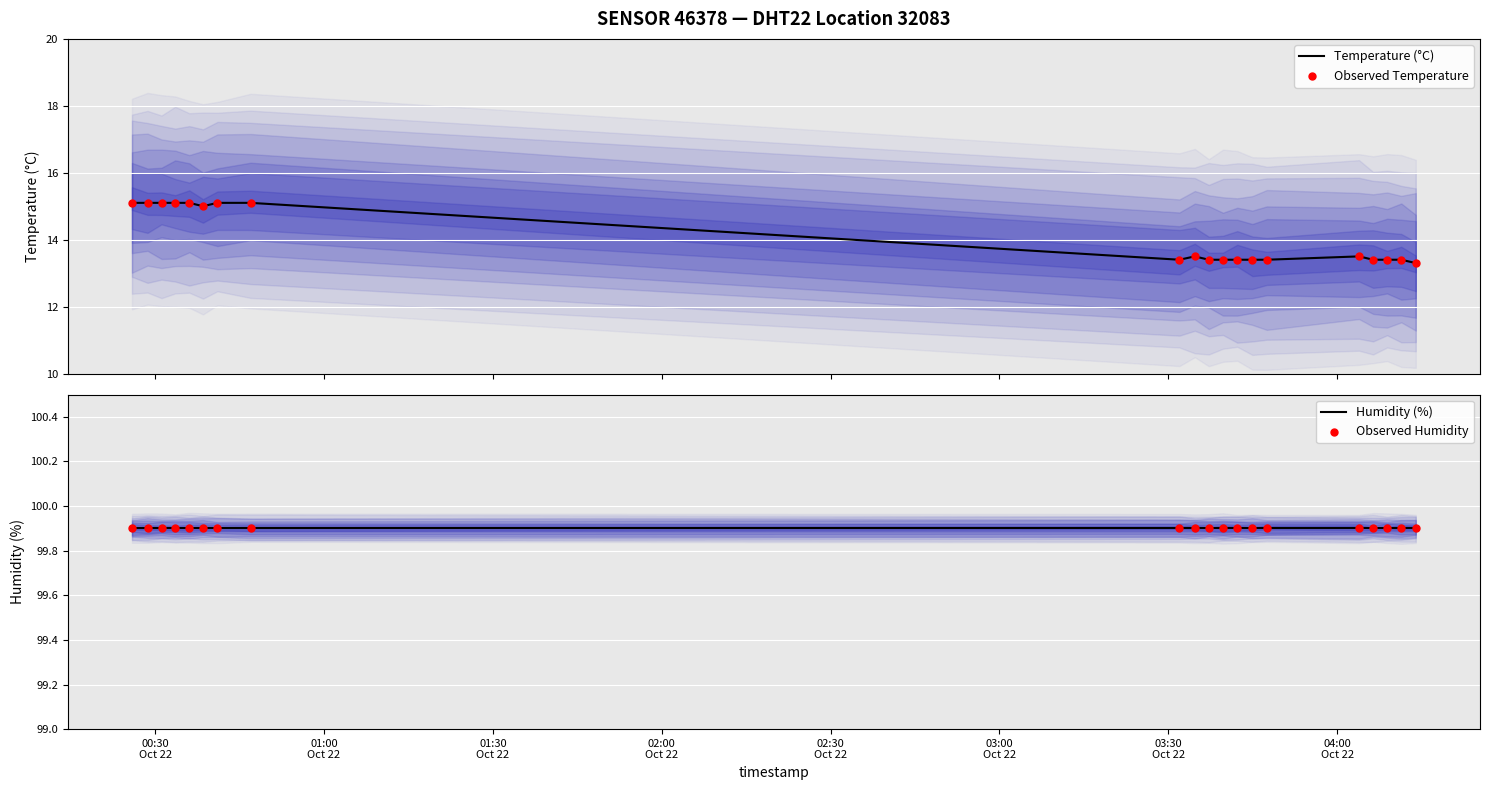

What is the highest value of the Temperature (°C) series?

15.1